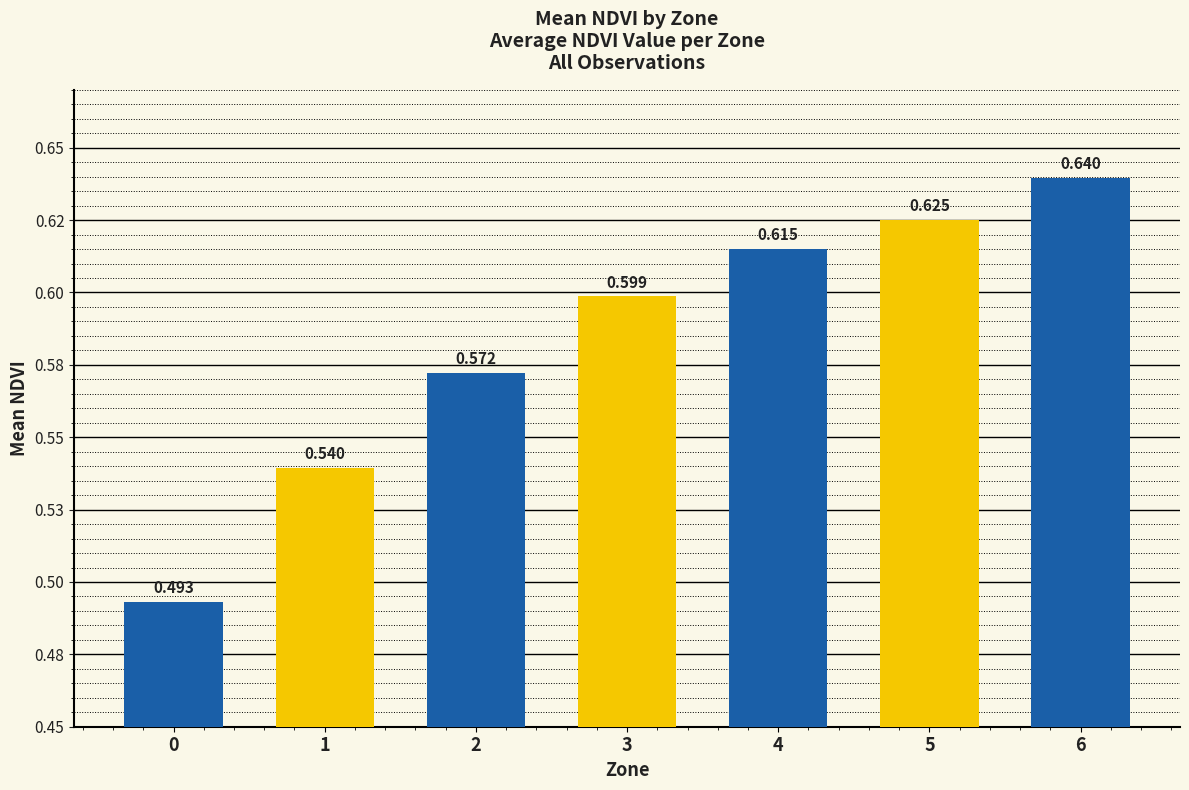

Are the bars horizontal?

No